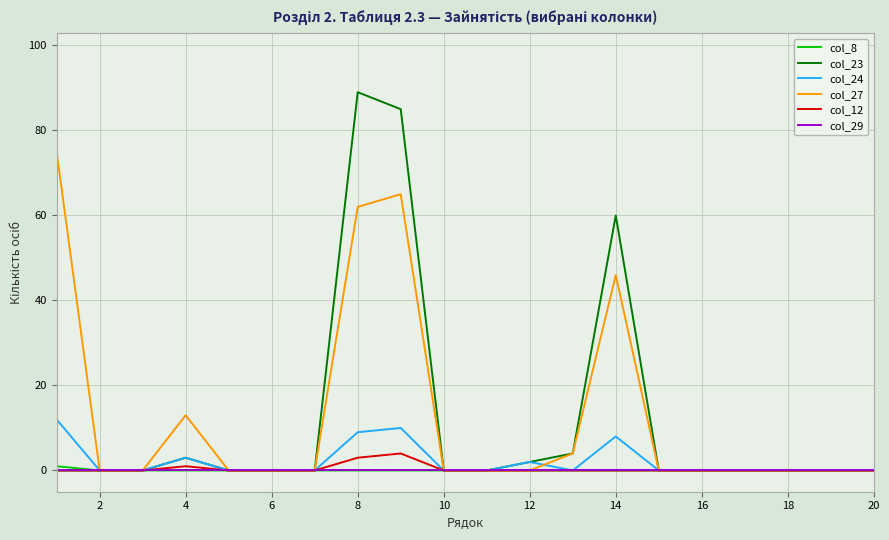

At how many categories does at least one series exceed 40?

4